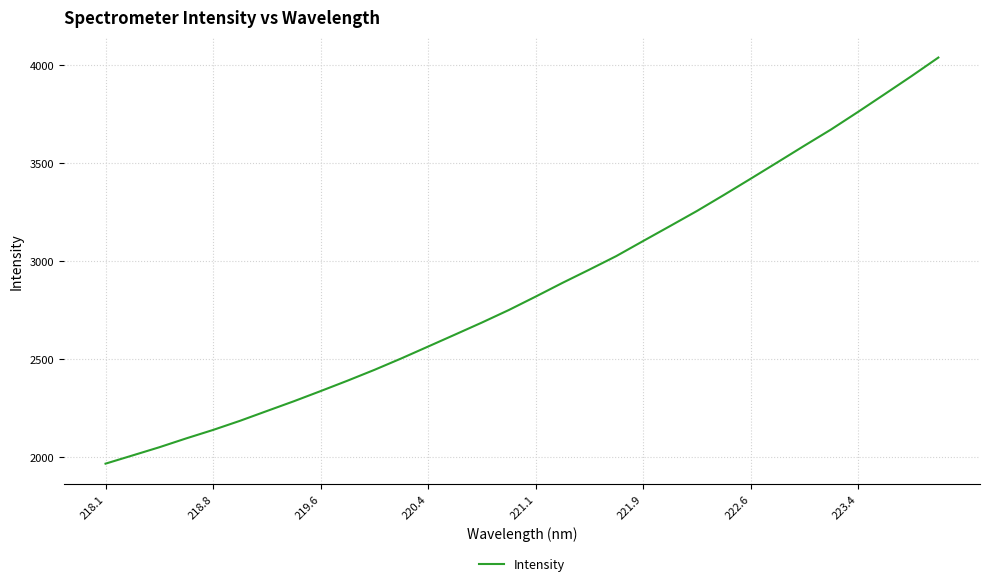

What is the maximum value shown in the chart?

4040.6